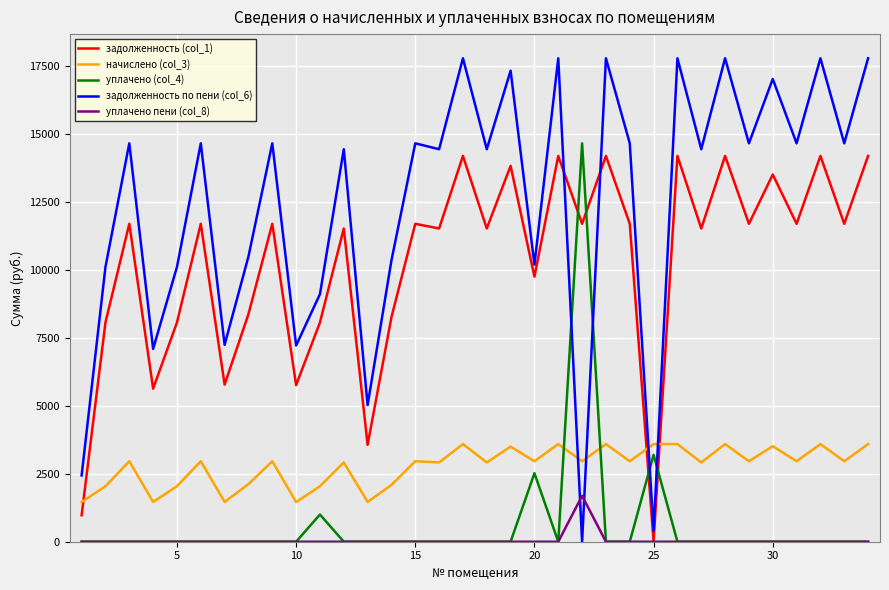

Which series has the largest range (max minus min)?

задолженность по пени (col_6)